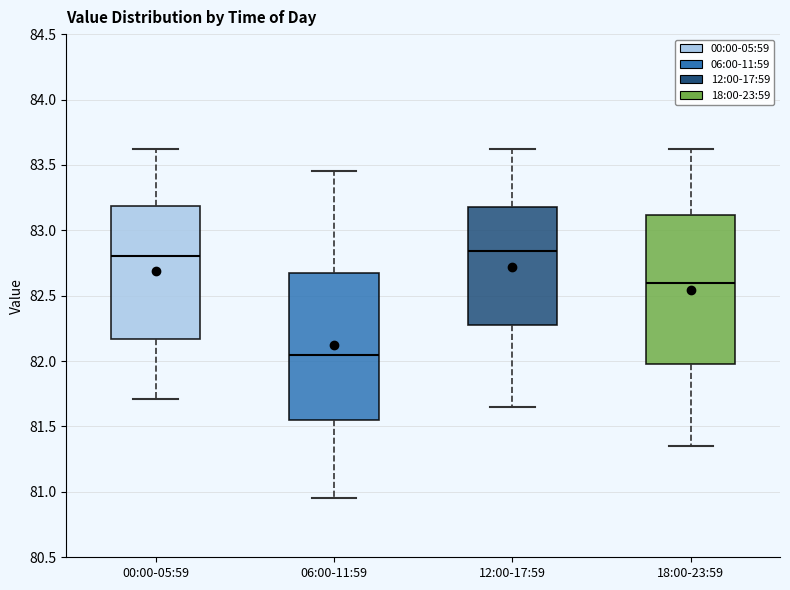

Which box has the lowest median line?

06:00-11:59